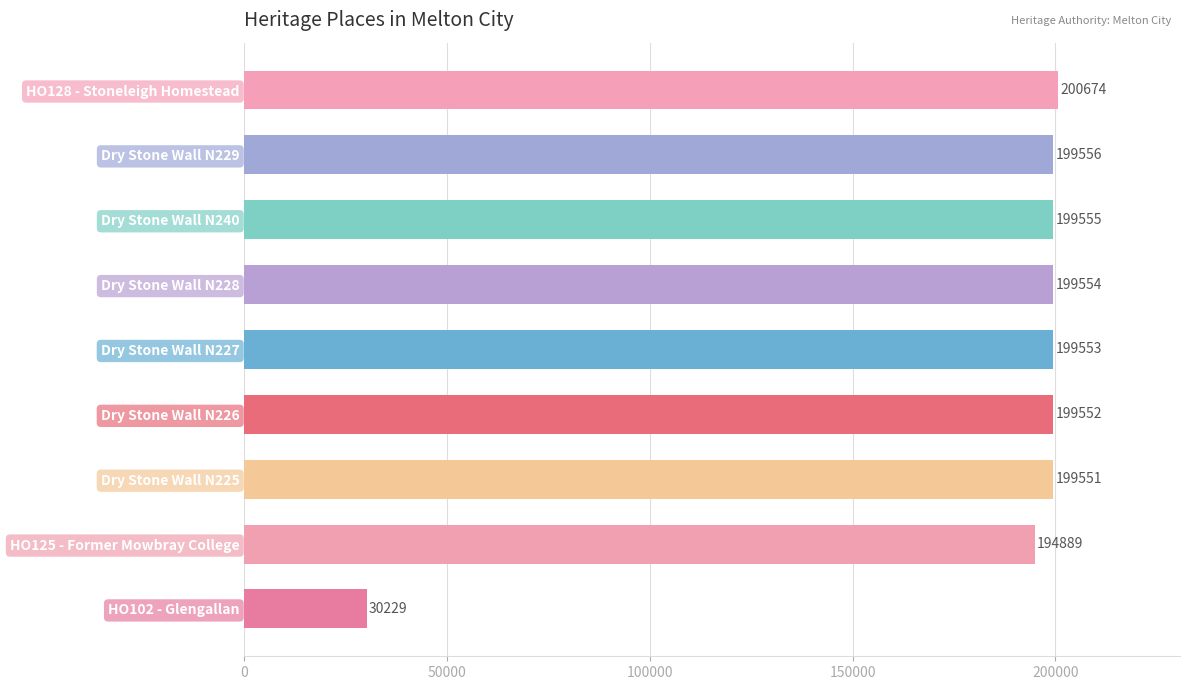

What is the change in value from Dry Stone Wall N225 to Dry Stone Wall N228?

+3